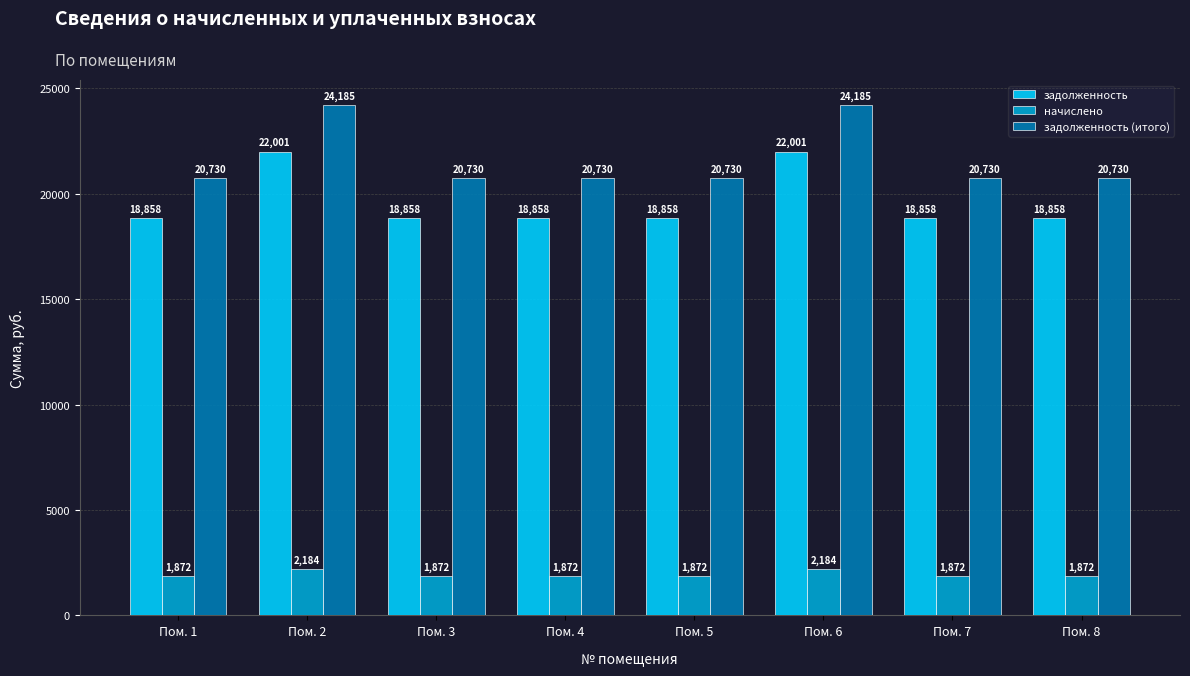

True or false: начислено has a value of 1872.0 at Пом. 7.

True